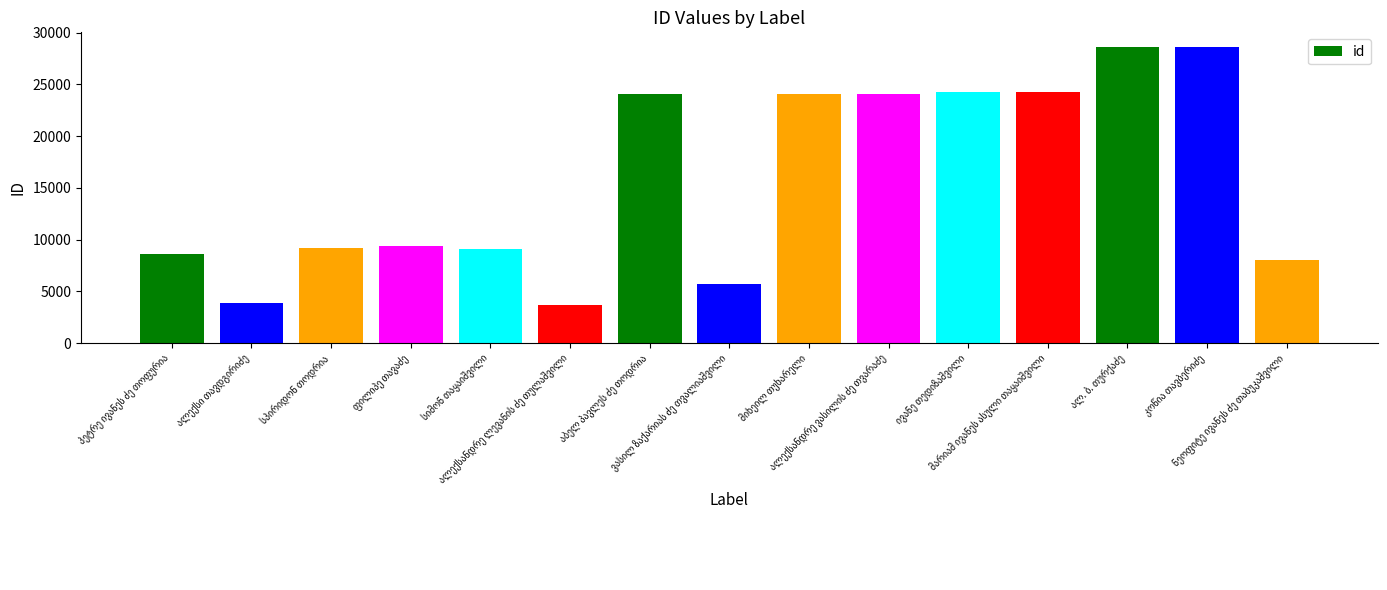

How many data points are less than 9348?

7